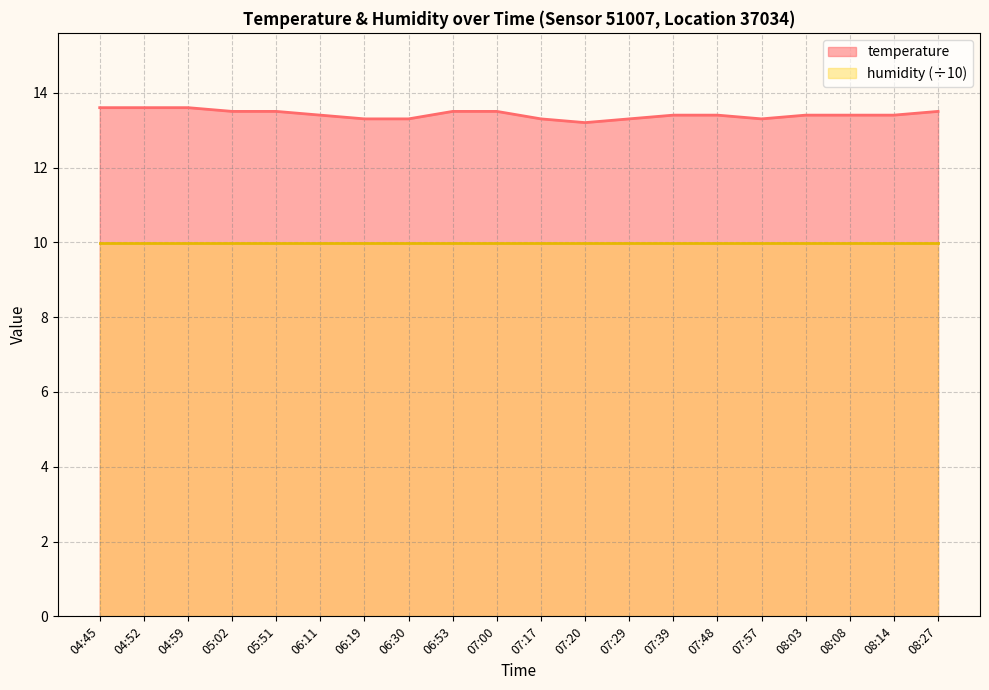

List the labels in order of value, smallest first.

07:20, 06:19, 06:30, 07:17, 07:29, 07:57, 06:11, 07:39, 07:48, 08:03, 08:08, 08:14, 05:02, 05:51, 06:53, 07:00, 08:27, 04:45, 04:52, 04:59